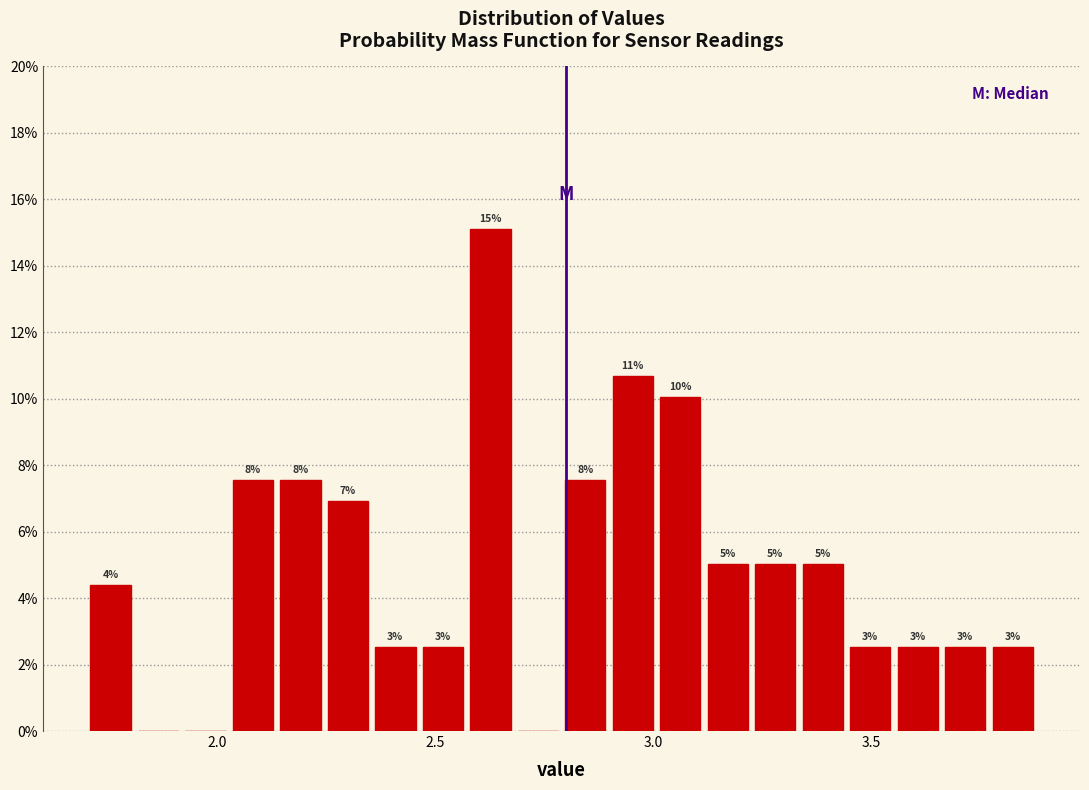

Around what value on the x-axis is the tallest bar? Give the approximate position of its centre, as read against the axis.

2.65